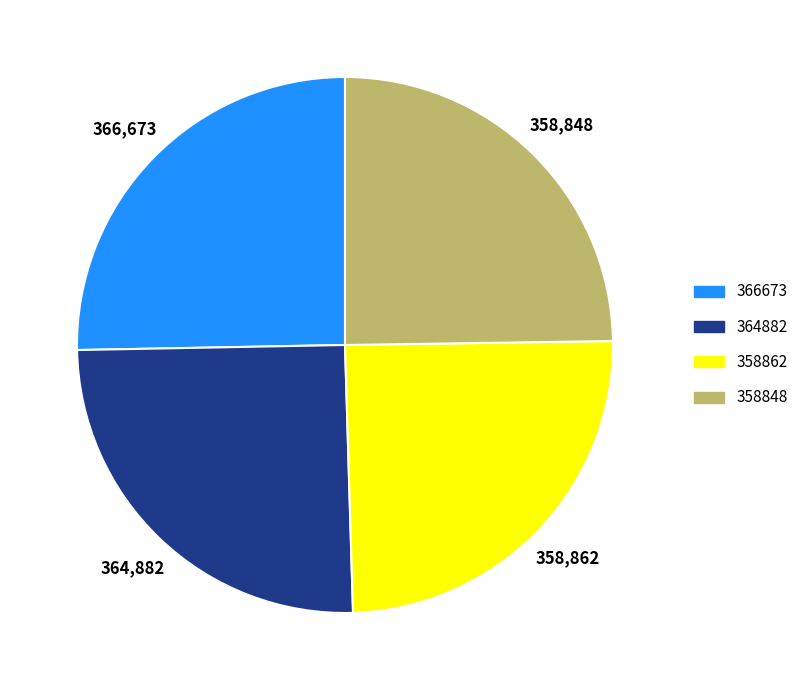

Is it true that 364882 is 13% of the pie?

False